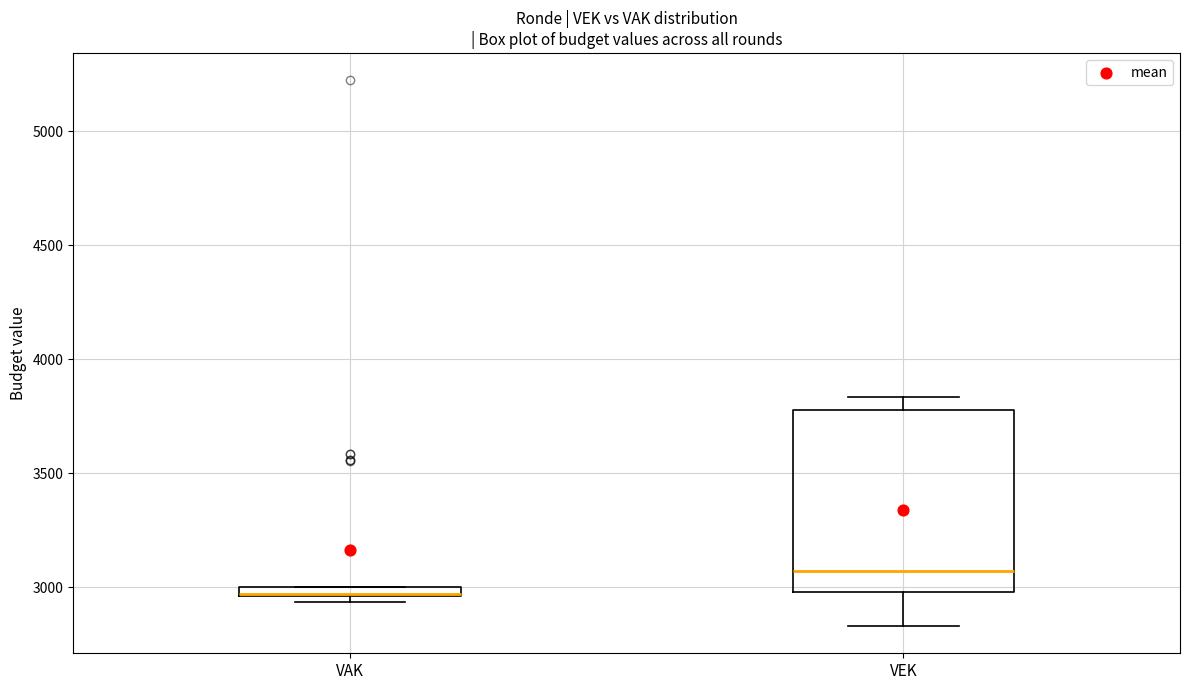

Which box is the tallest, from its lower edge to its upper edge?

VEK